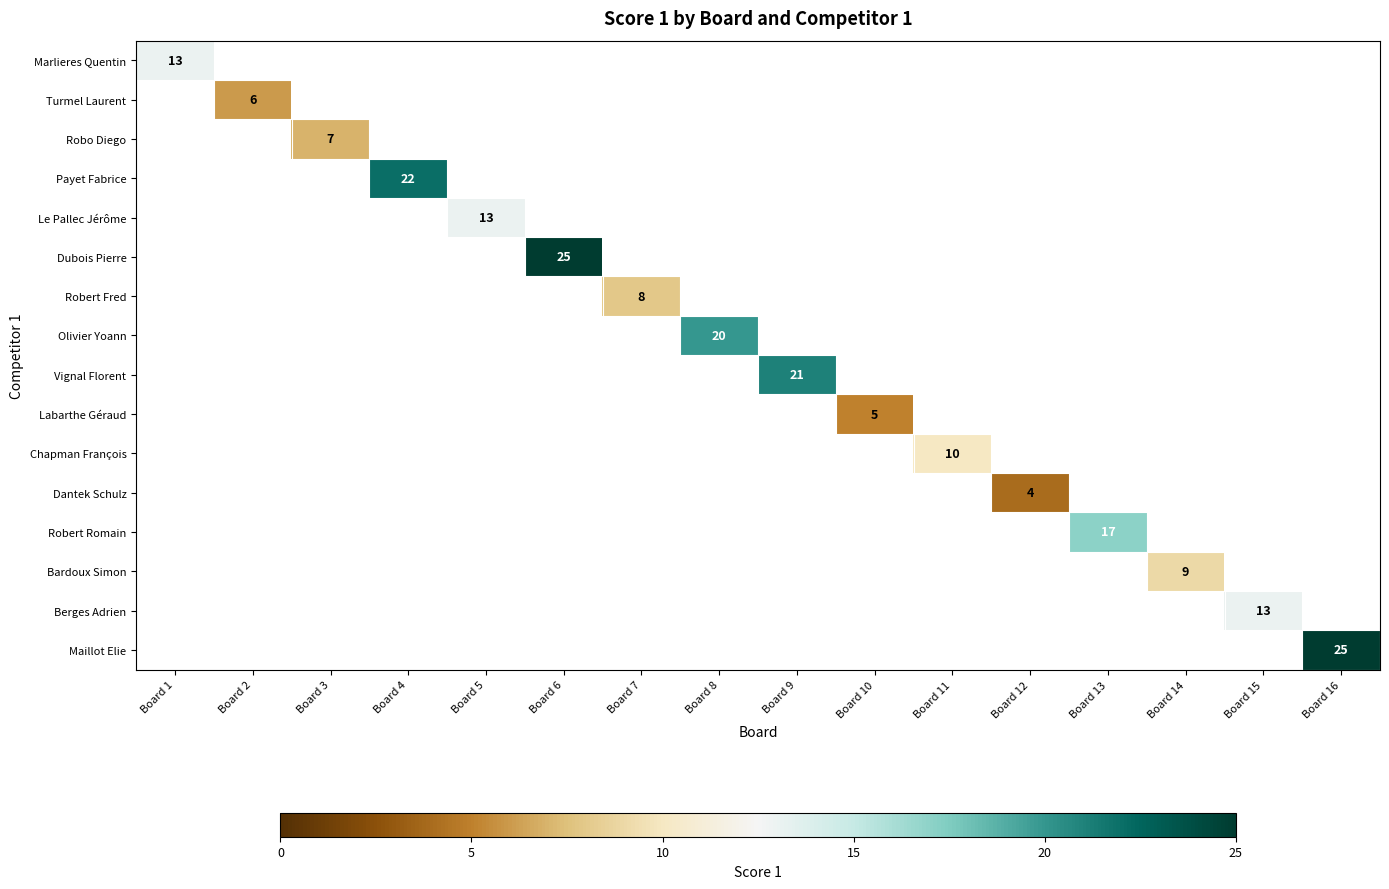

What is the smallest value displayed?

4.0